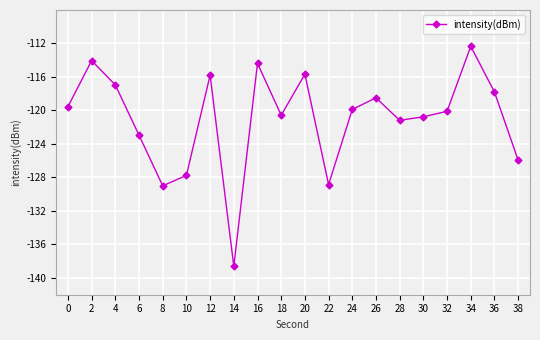

What is the change in value from 22 to 34?

+16.5